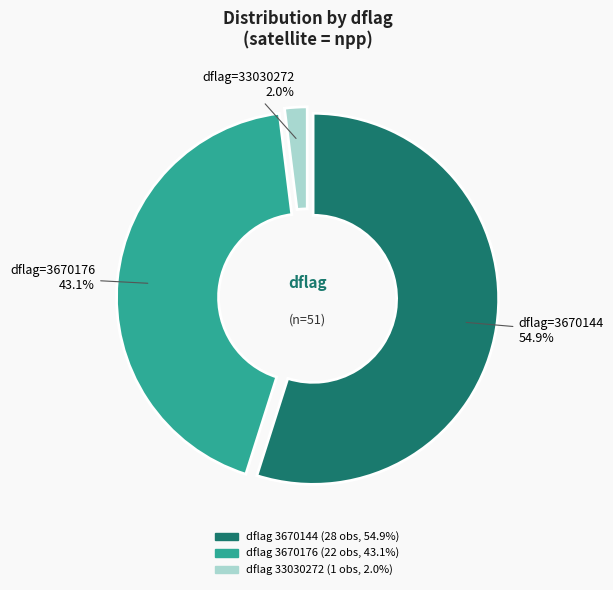

Is there any slice that represents more than half of the pie?

Yes